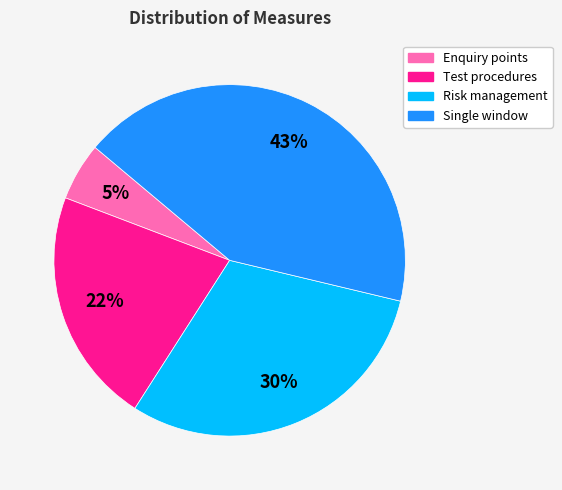

Is there any slice that represents more than half of the pie?

No